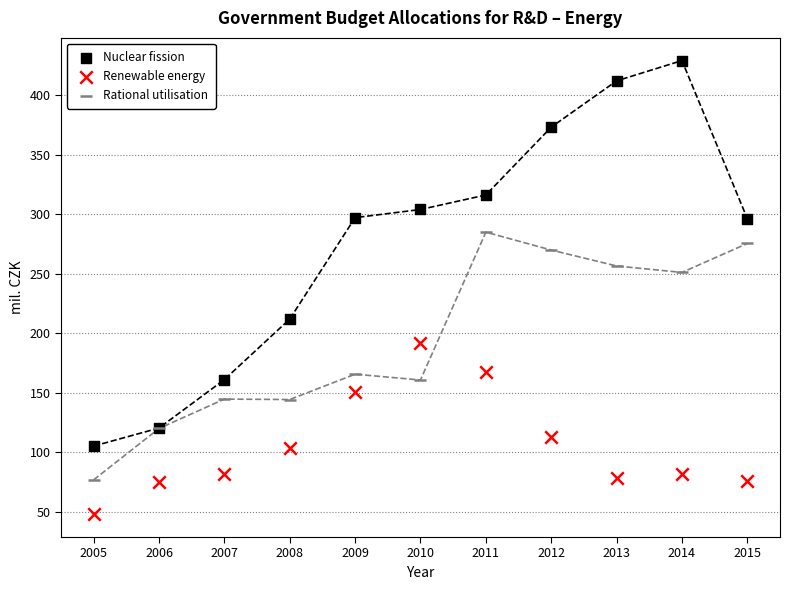

Which series has the widest spread of Y values?

Nuclear fission